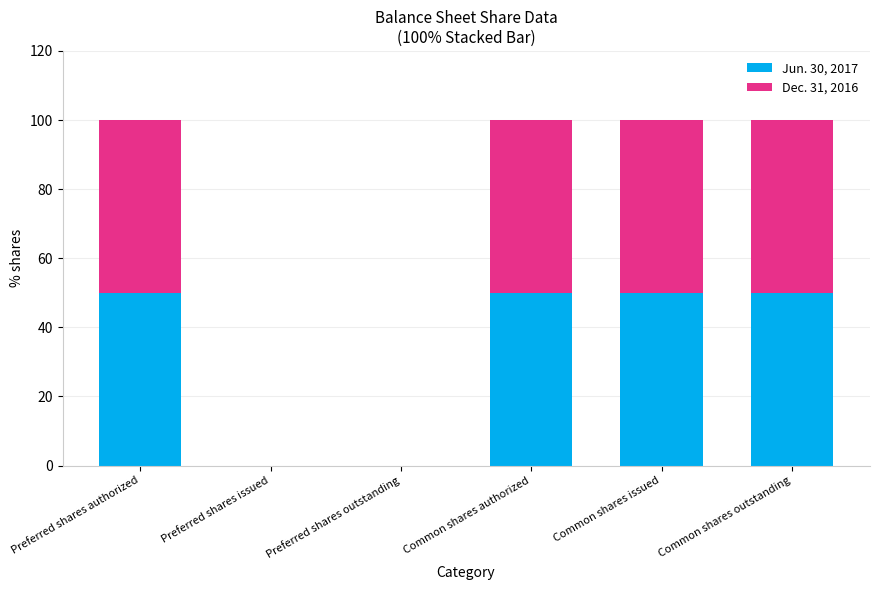

Reading left to right, what are the values for Jun. 30, 2017?

Preferred shares authorized=50	Preferred shares issued=0	Preferred shares outstanding=0	Common shares authorized=50	Common shares issued=50	Common shares outstanding=50